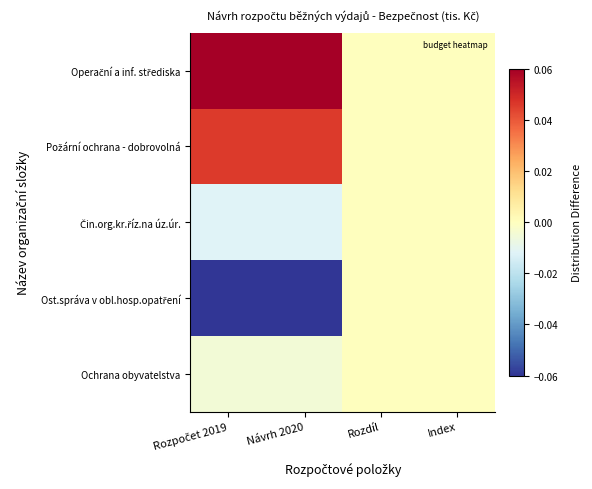

Which series has the largest total across all categories?

Operační a inf. střediska